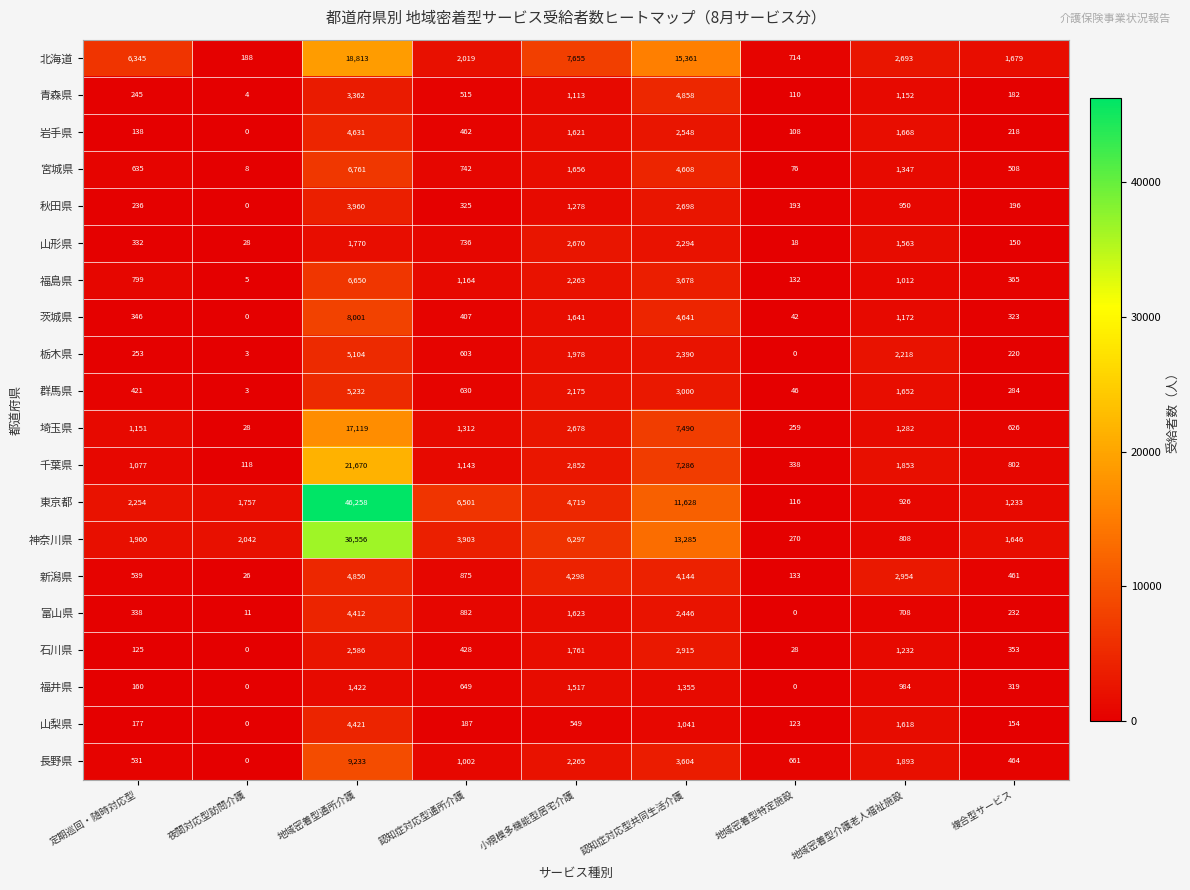

The value of 東京都 at 認知症対応型共同生活介護 is 4349. True or false?

False